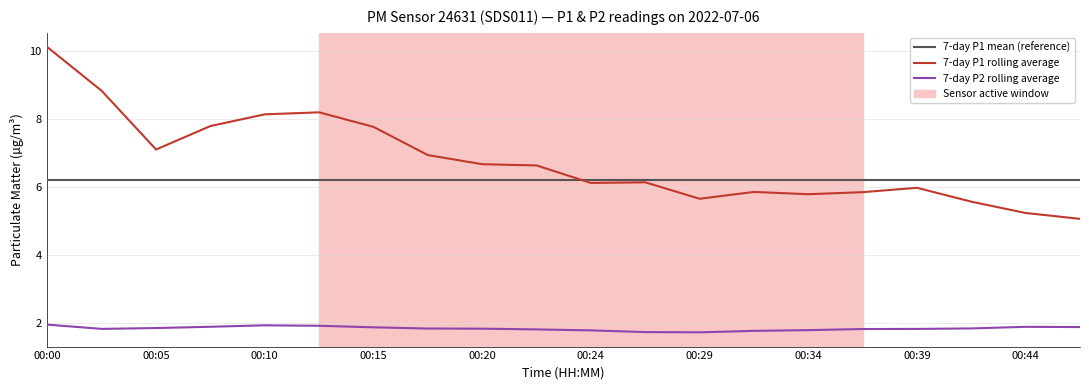

Which series has the widest spread of values?

7-day P1 rolling average